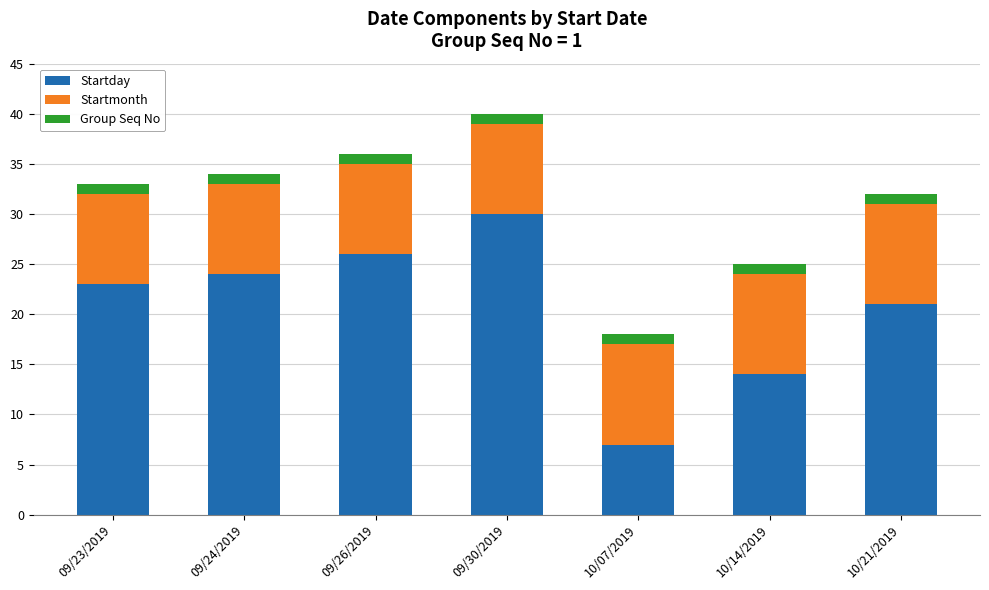

What are all the series names shown in the legend?

Startday, Startmonth, Group Seq No